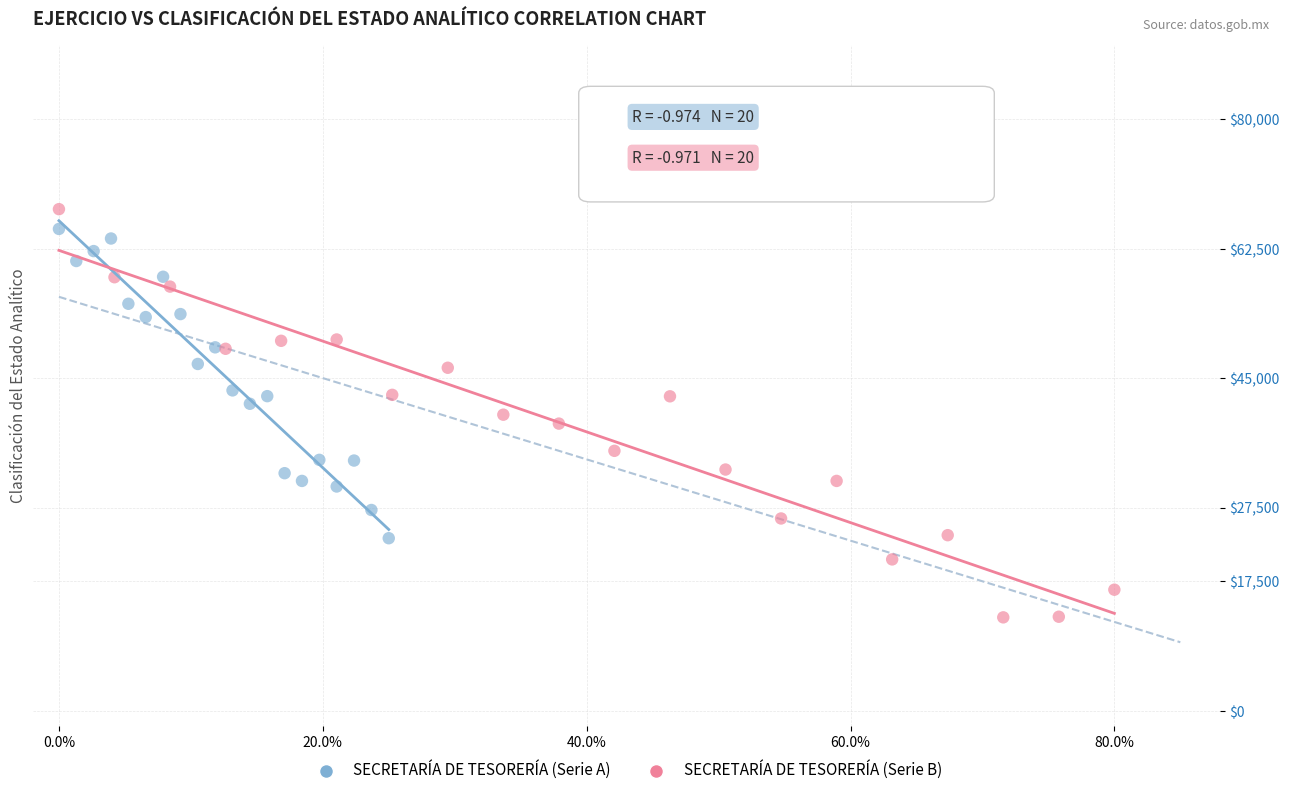

Which series contains the highest Y value?

SECRETARÍA DE TESORERÍA (Serie B)